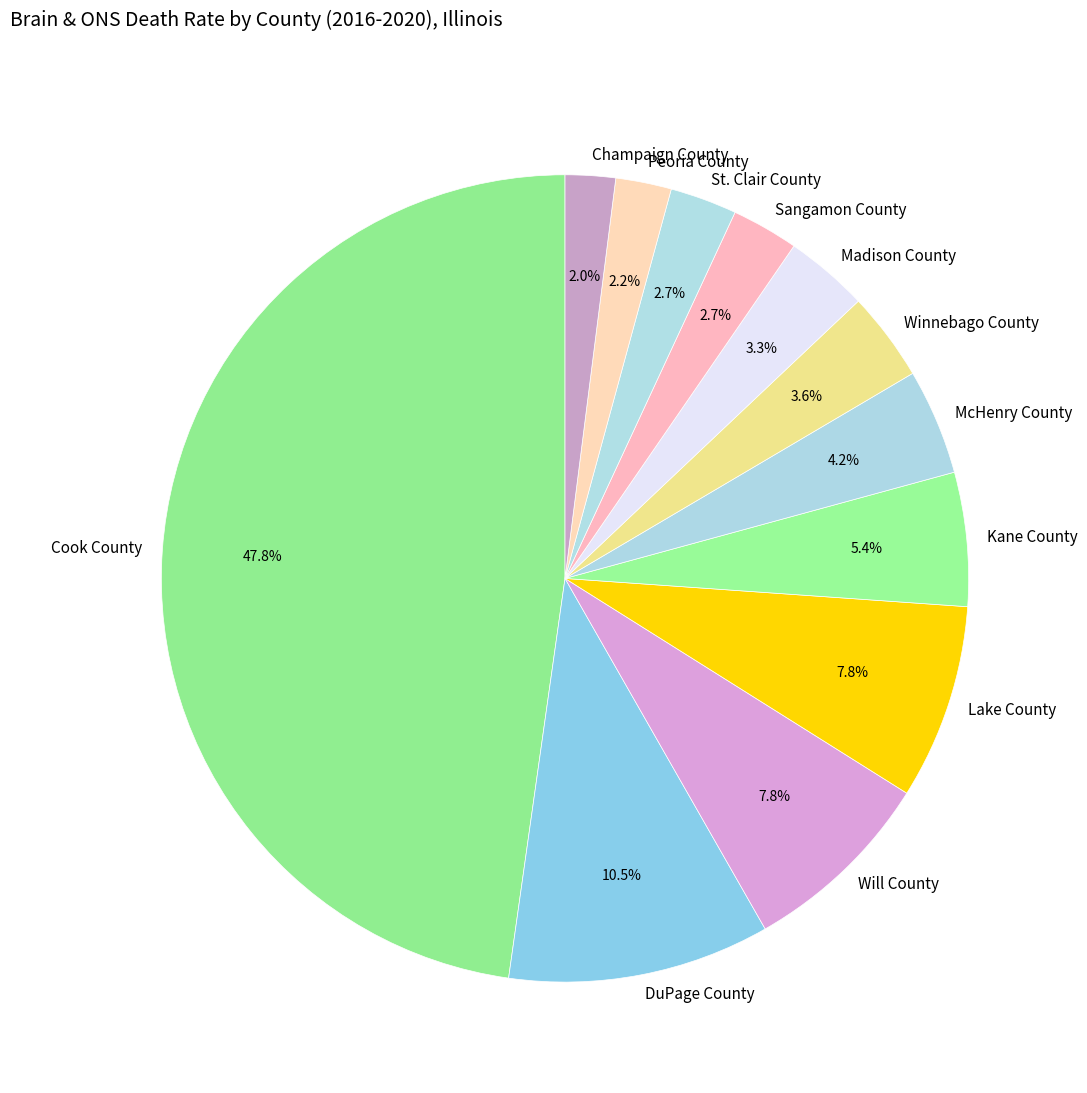

The Champaign County slice represents 15% of the pie. True or false?

False